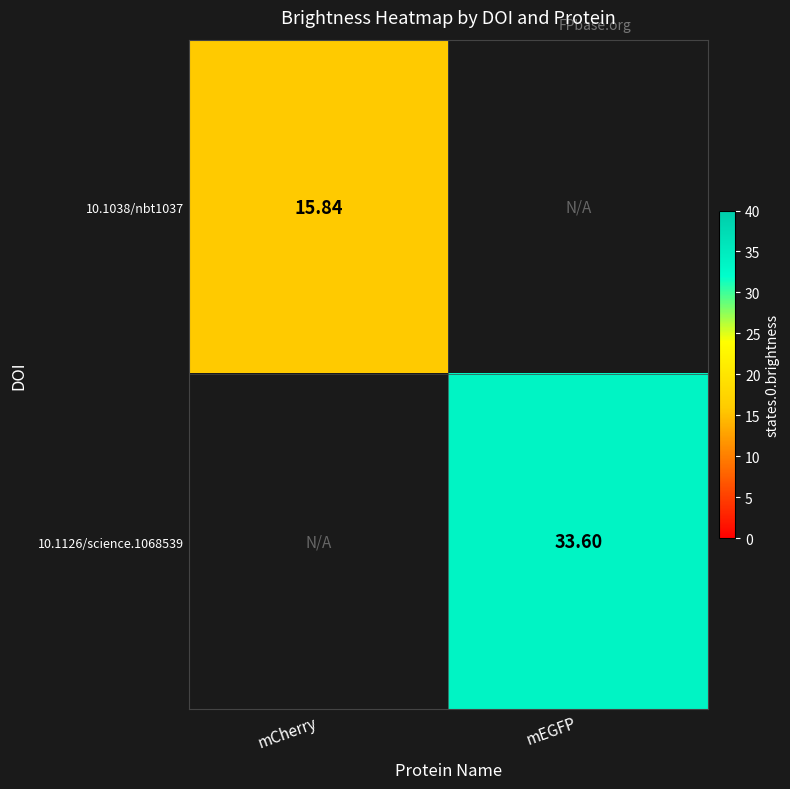

What is the maximum value for 10.1038/nbt1037?

15.8